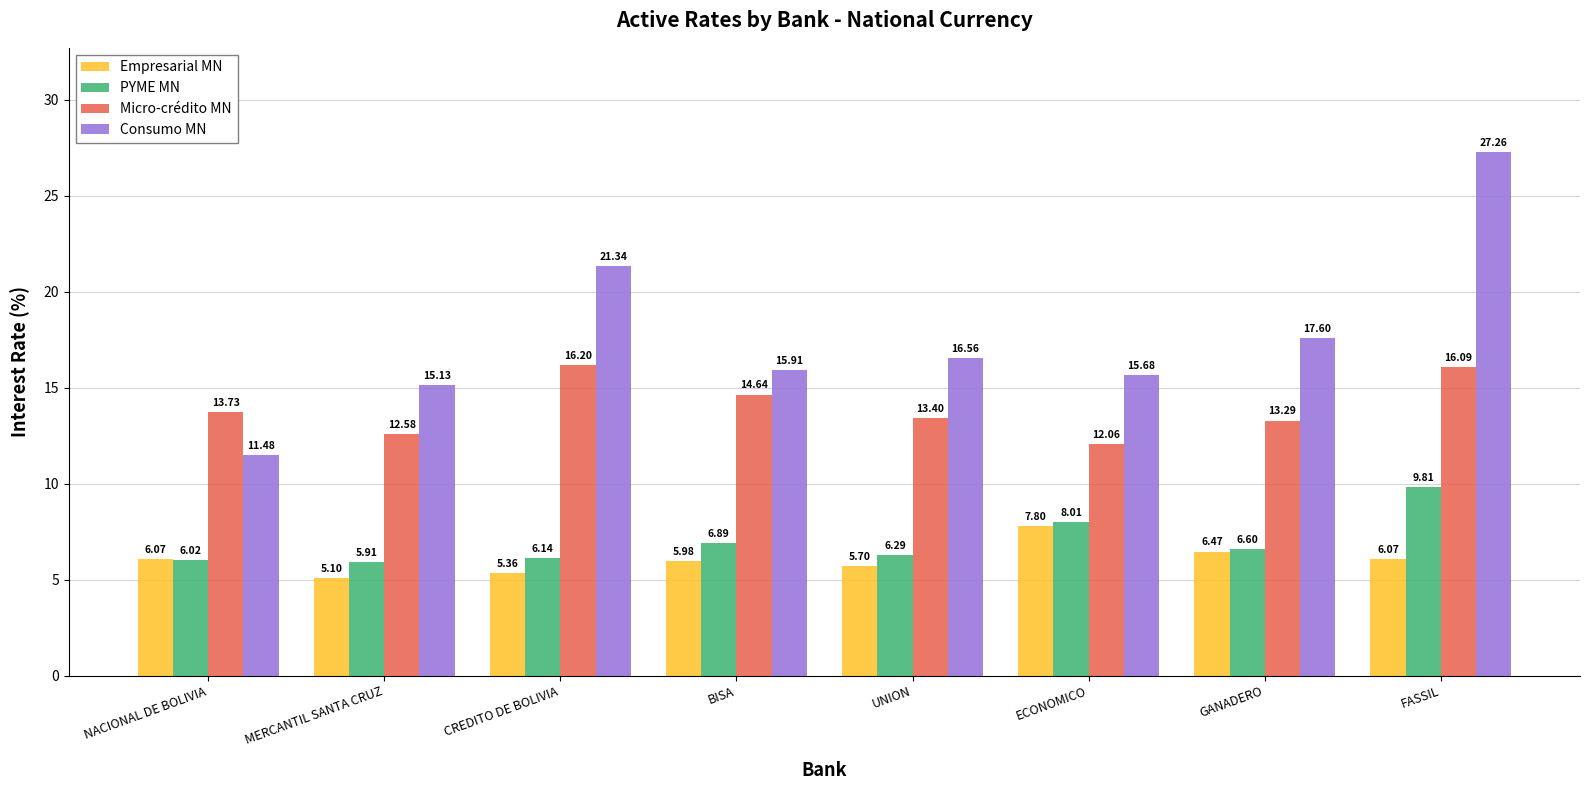

At which category is the sum across all series the highest?

FASSIL